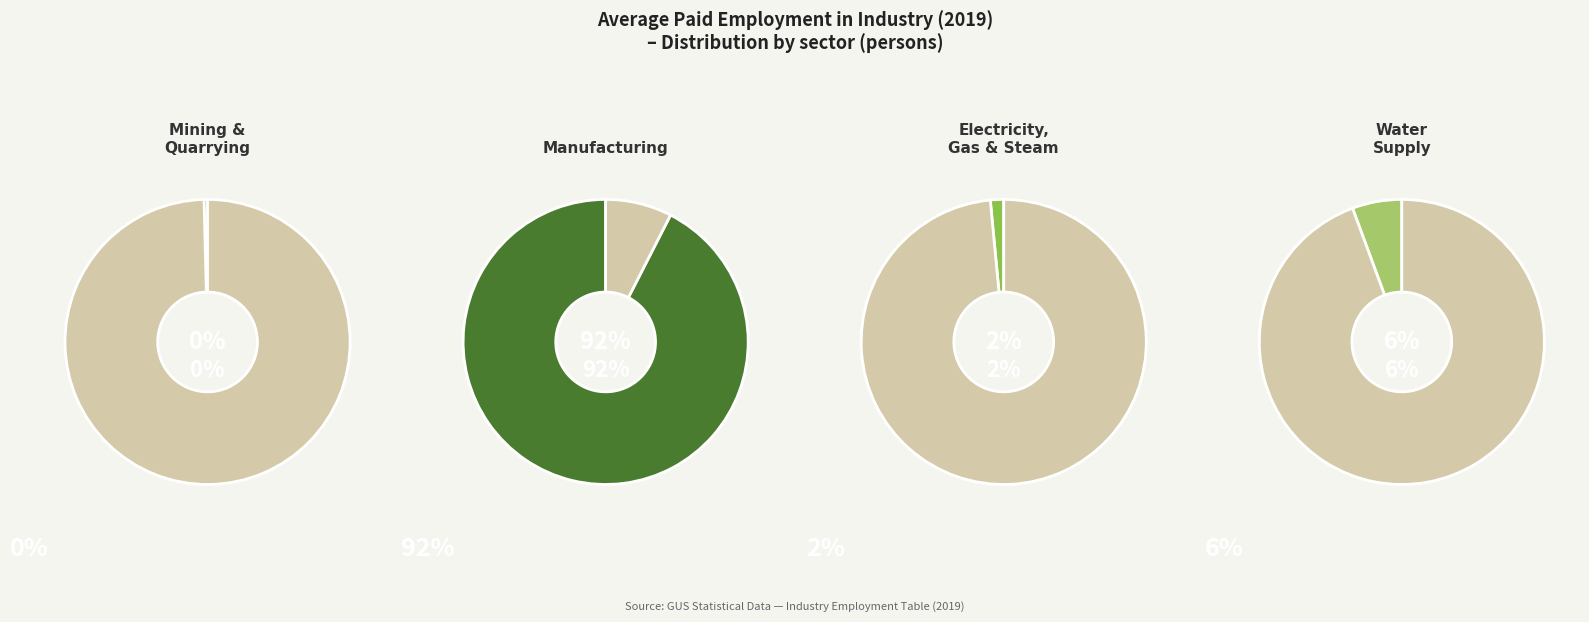

The Manufacturing slice represents 92% of the pie. True or false?

True